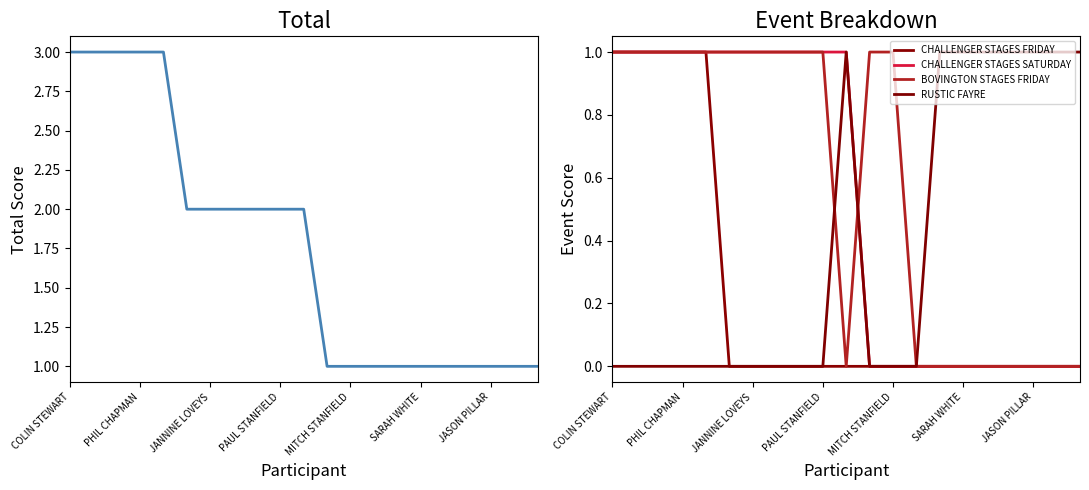

How many distinct data groups are displayed?

5